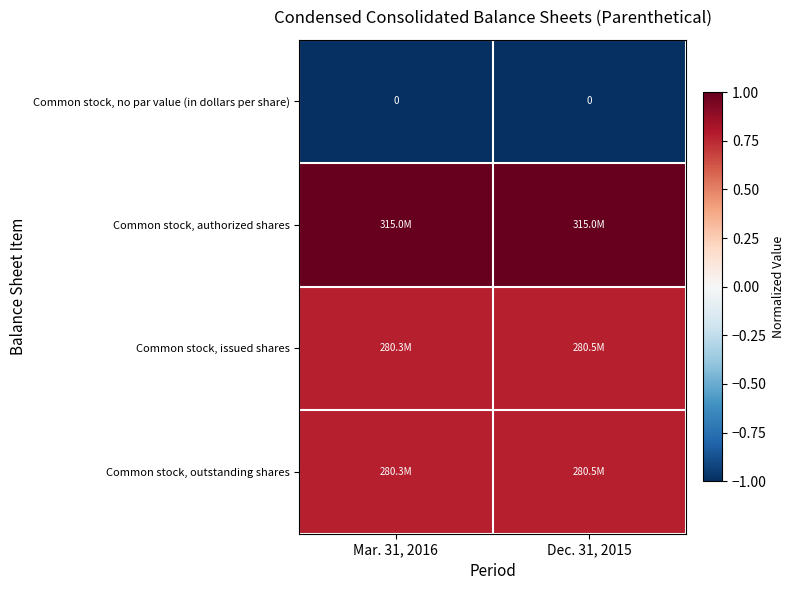

Between Mar. 31, 2016 and Dec. 31, 2015, which is larger?

Mar. 31, 2016